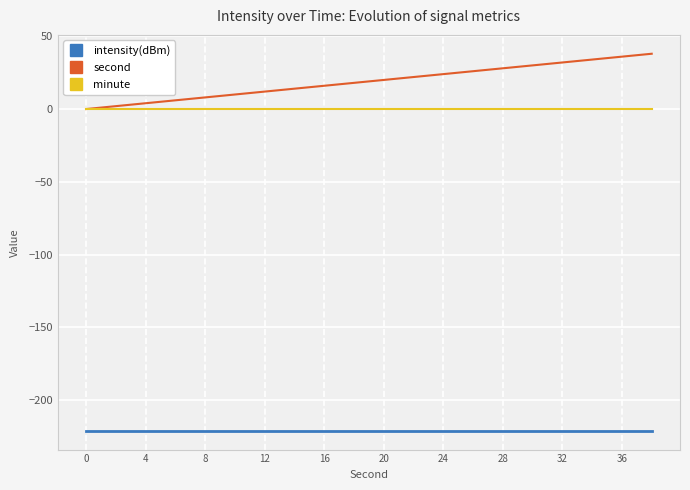

Which series has the largest total across all categories?

second